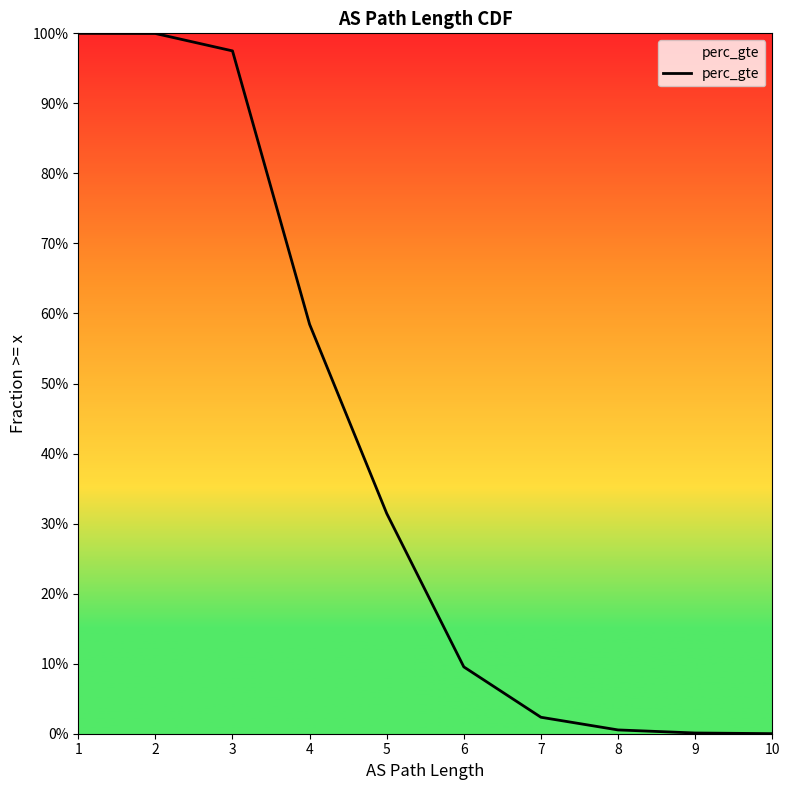

Where is the data nearest to the value 0?

10